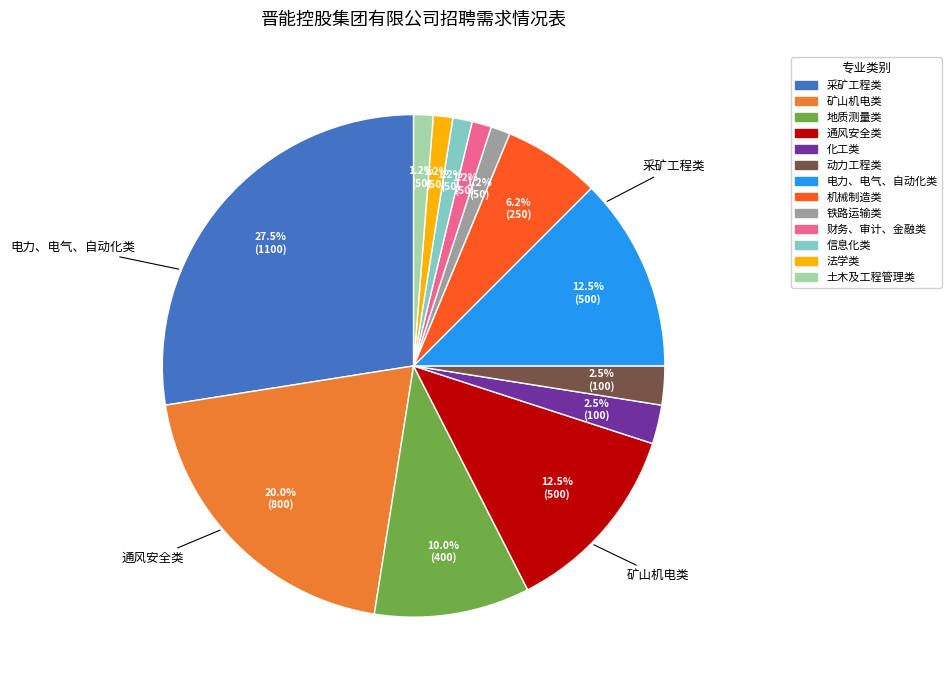

Which category has the biggest portion of the pie?

采矿工程类